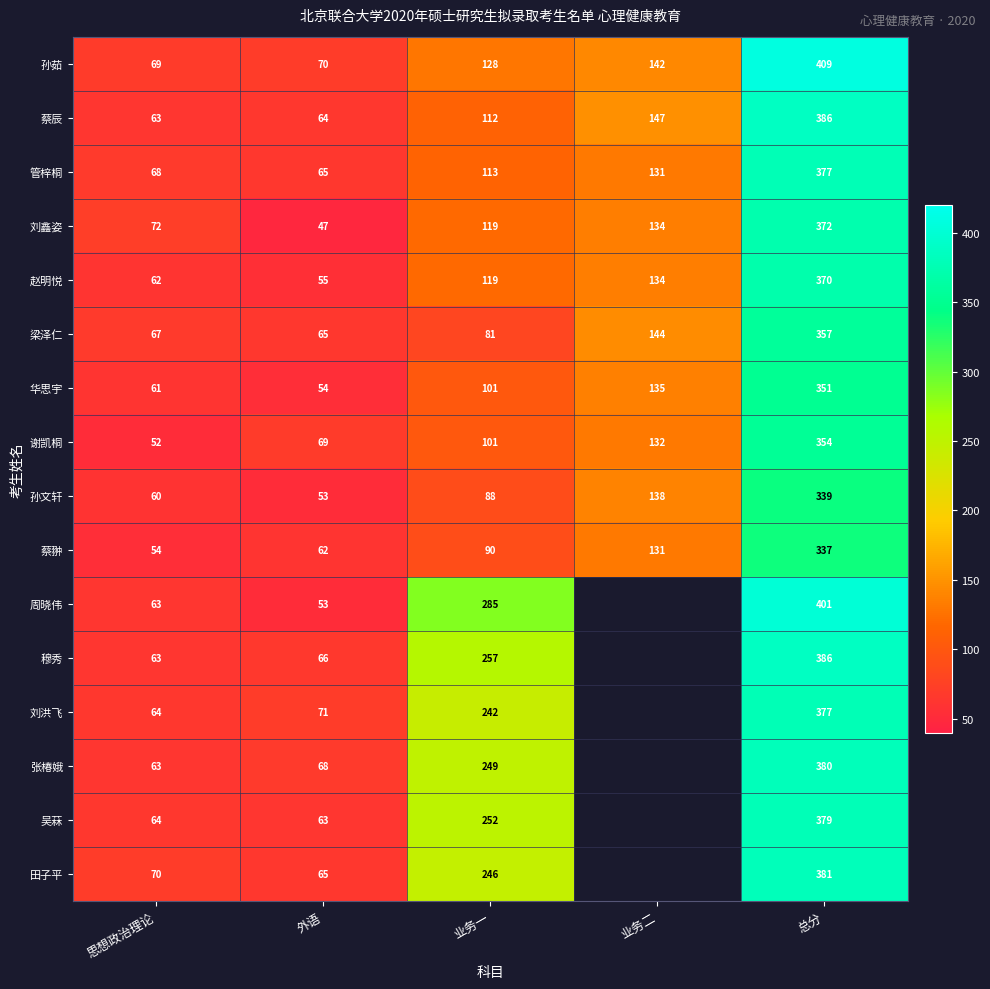

At which label is 孙茹 closest to 239?

业务二